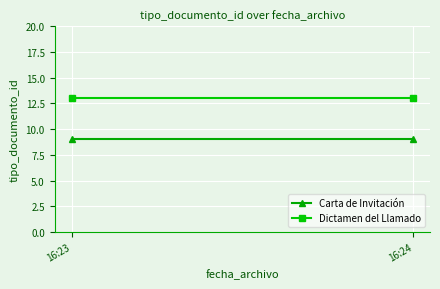

Between 16:23 and 16:24, which series saw the biggest shift?

Carta de Invitación